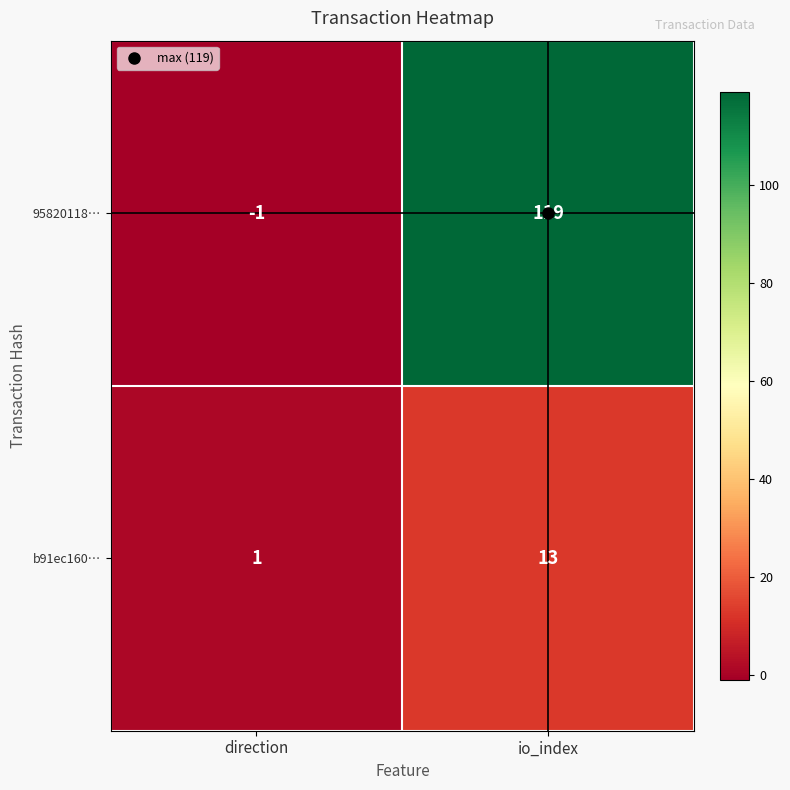

What is the spread (max minus min) of values at io_index?

106